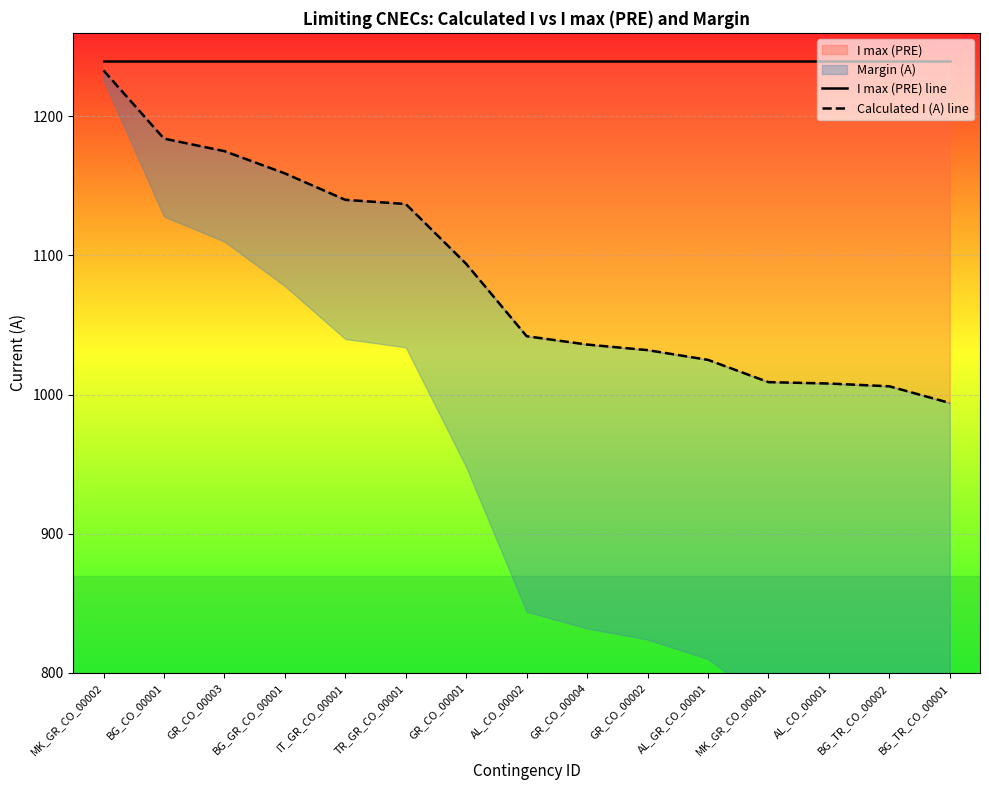

True or false: I max (PRE) line has a value of 798 at BG_TR_CO_00001.

False